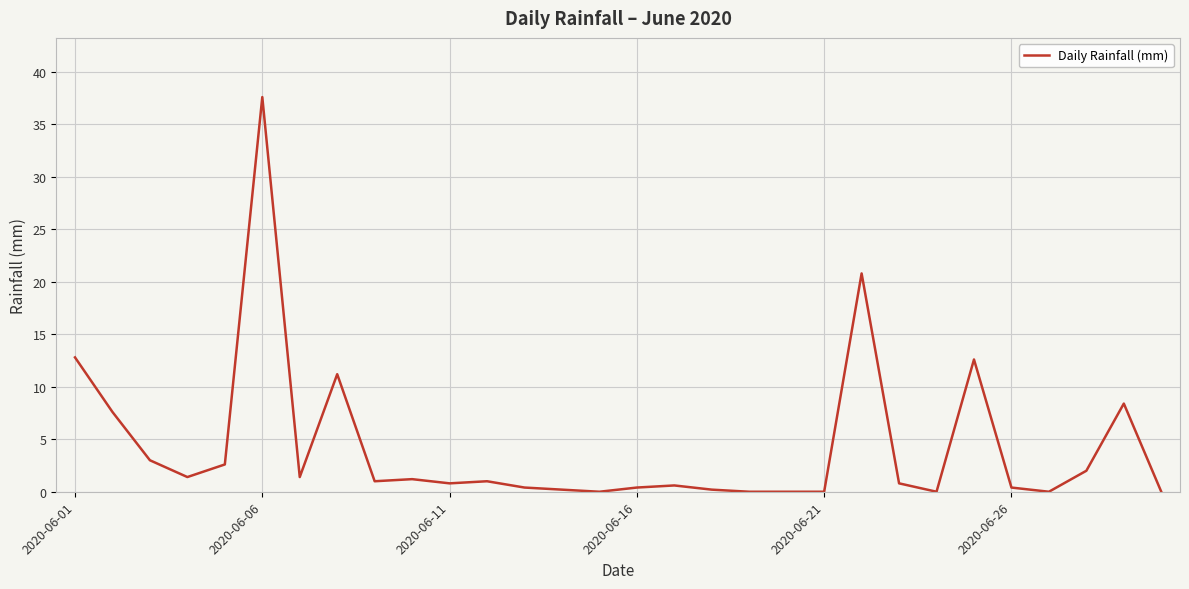

What is the difference between the maximum and minimum values?

37.6